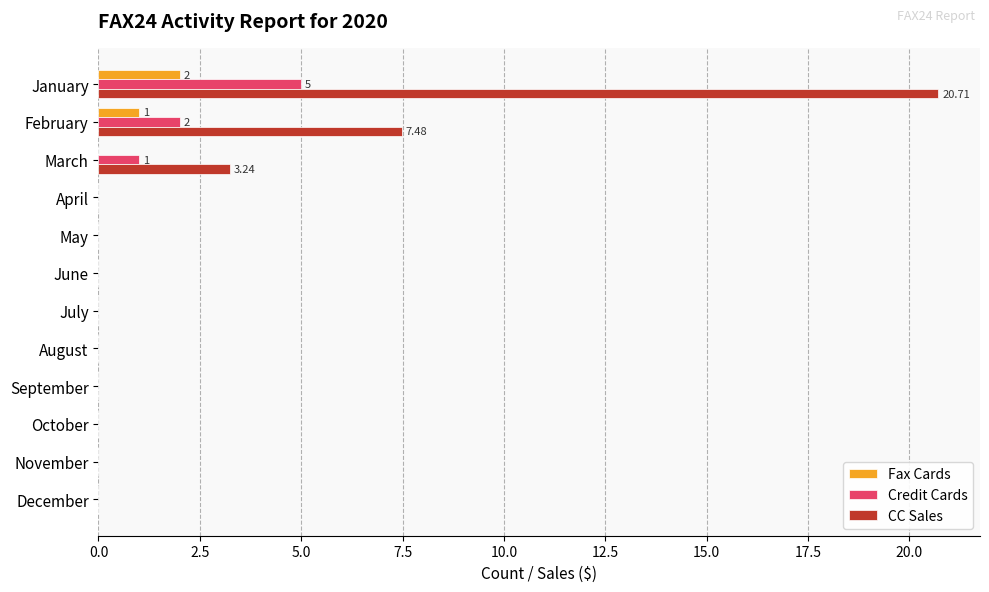

How many distinct data groups are displayed?

3